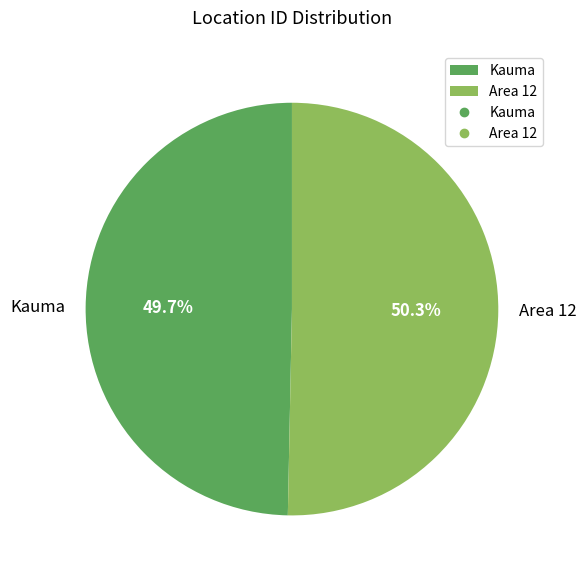

Count the number of slices in the pie.

2